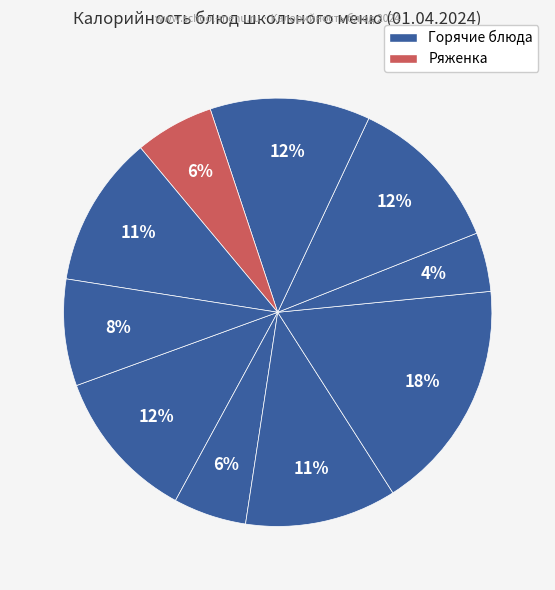

To the nearest percent, what is the average slice percentage?

10%